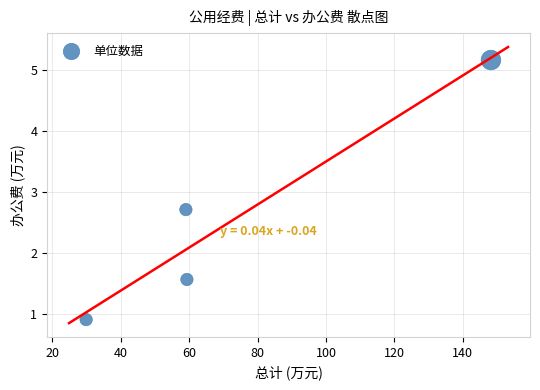

What Y value in the scatter plot is closest to 3?

2.7